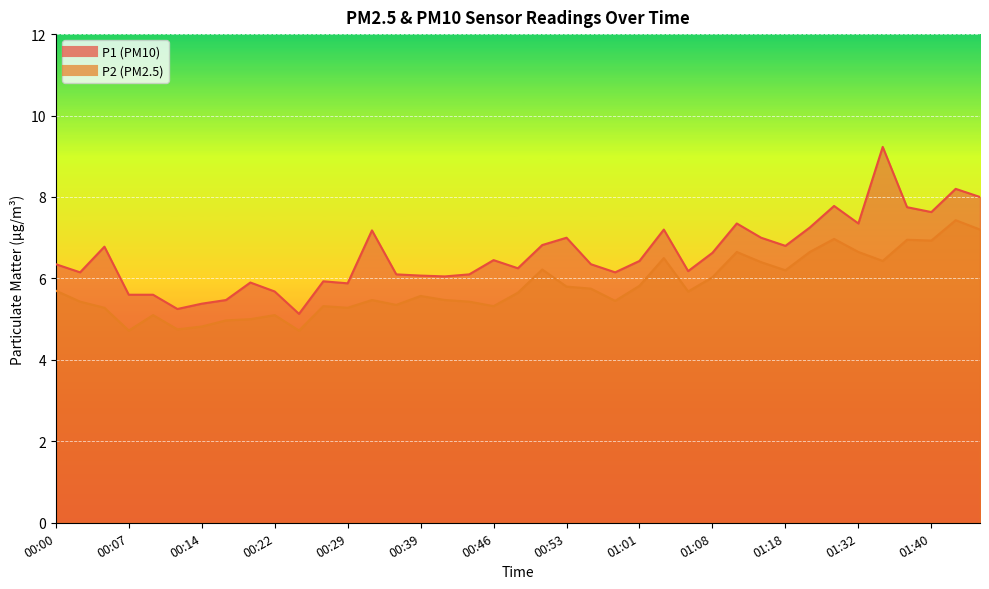

In P1, how many points are higher than both neighbors (excluding endpoints)?

11